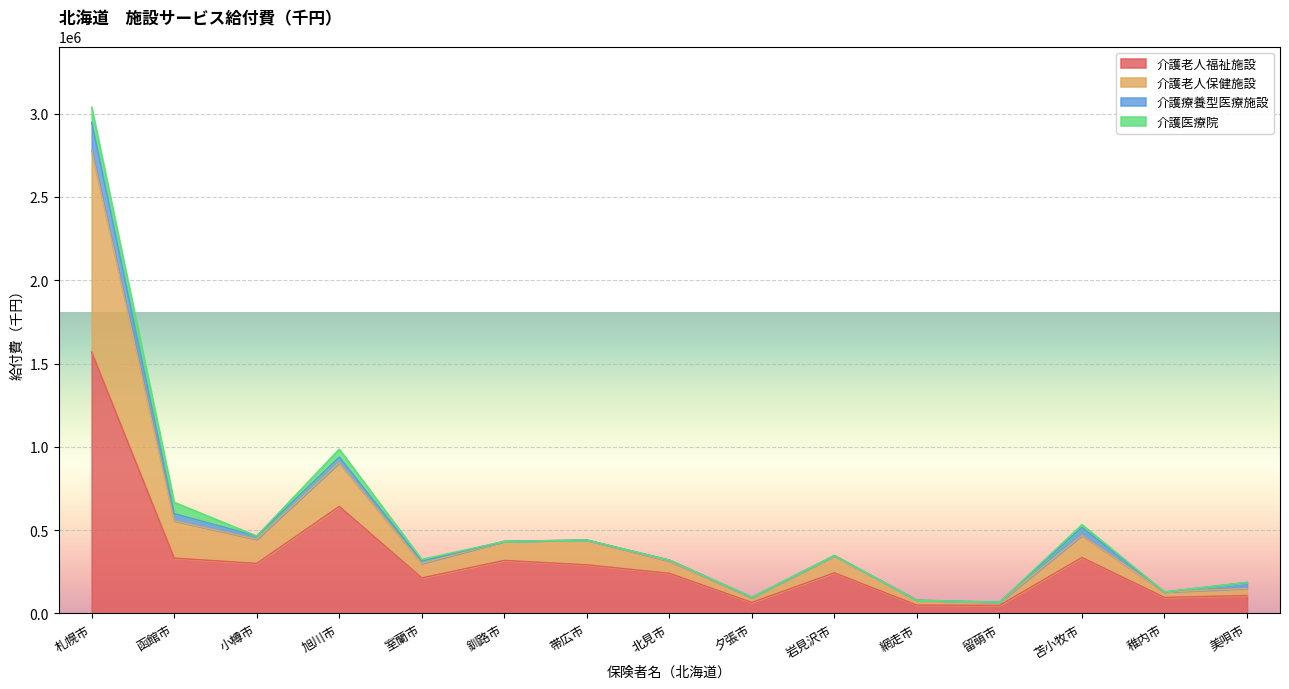

How many data points in 介護老人福祉施設 are above 243860?

8